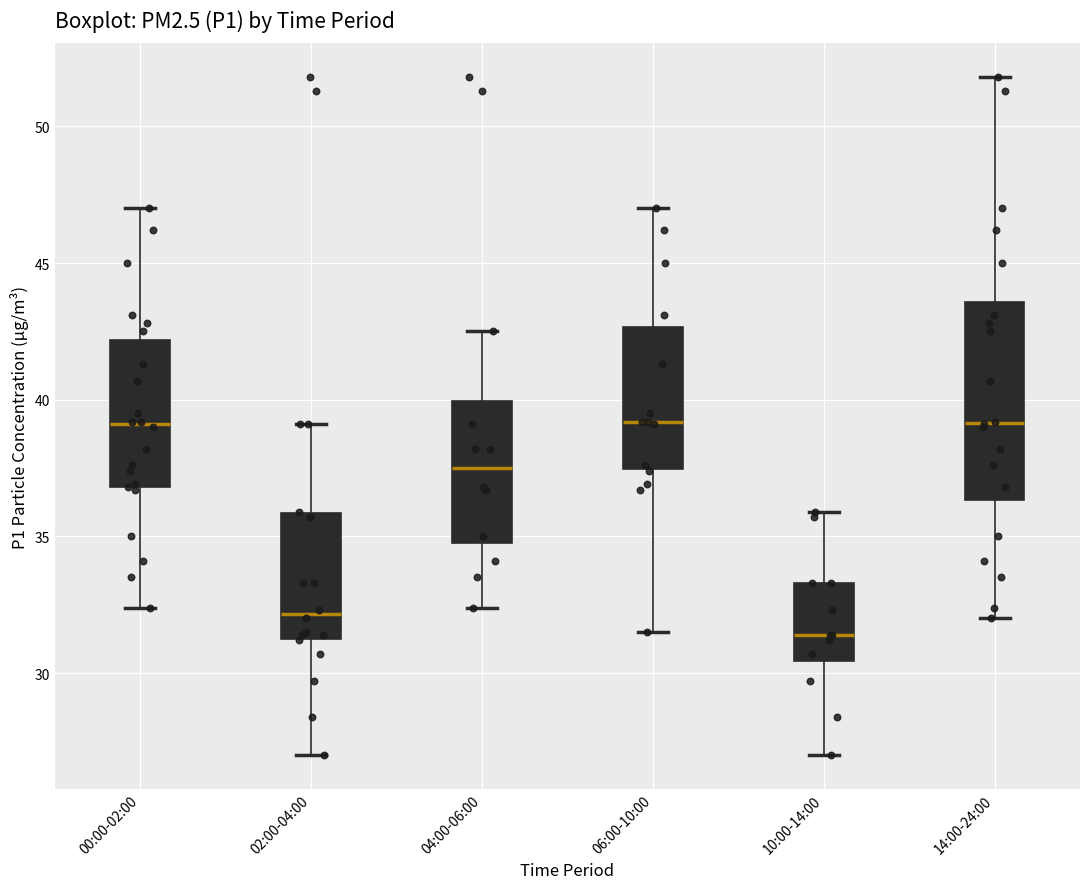

Reading left to right, read every box against the y-axis: the position of its median line, the range the box covers, and the ends of its whiskers. The values are not printed on the chart, so give them approximately, as read against the axis.

00:00-02:00: median 39.0, box 37.0 to 42.0, whiskers 32.5 to 47.0
02:00-04:00: median 32.0, box 31.5 to 36.0, whiskers 27.0 to 39.0
04:00-06:00: median 37.5, box 35.0 to 40.0, whiskers 32.5 to 42.5
06:00-10:00: median 39.0, box 37.5 to 42.5, whiskers 31.5 to 47.0
10:00-14:00: median 31.5, box 30.5 to 33.5, whiskers 27.0 to 36.0
14:00-24:00: median 39.0, box 36.5 to 43.5, whiskers 32.0 to 52.0